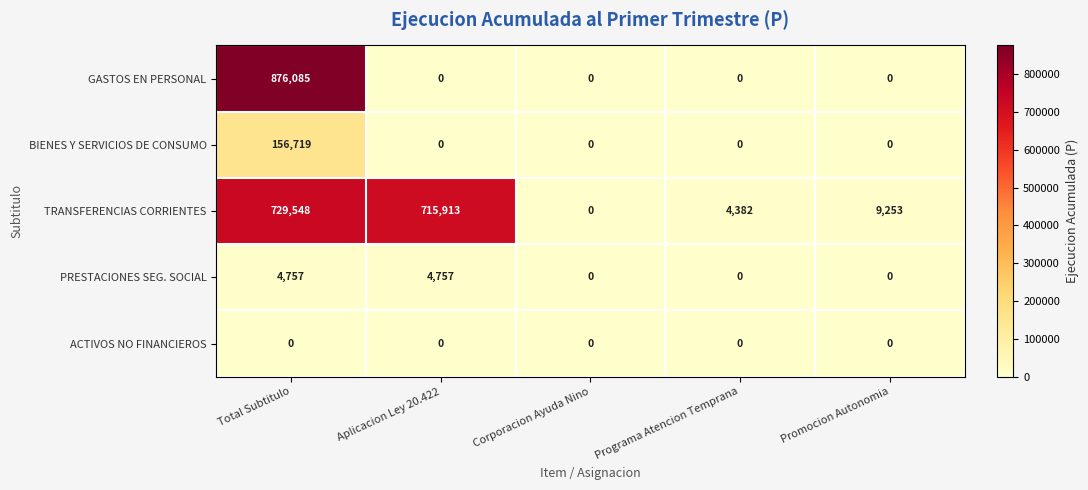

What is the sum of the TRANSFERENCIAS CORRIENTES values at Promocion Autonomia and Aplicacion Ley 20.422?

725166